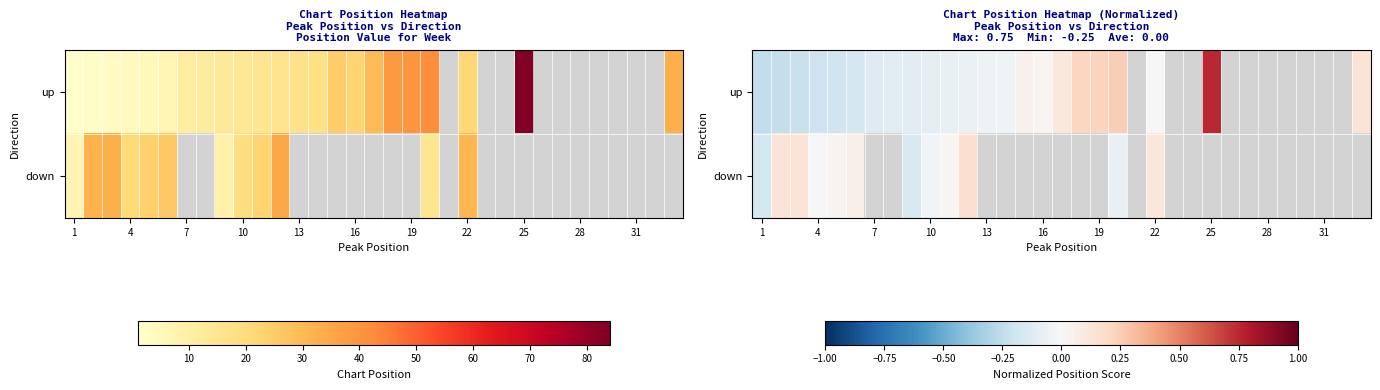

Is the value of down at 25 greater than the value of up at 25?

No